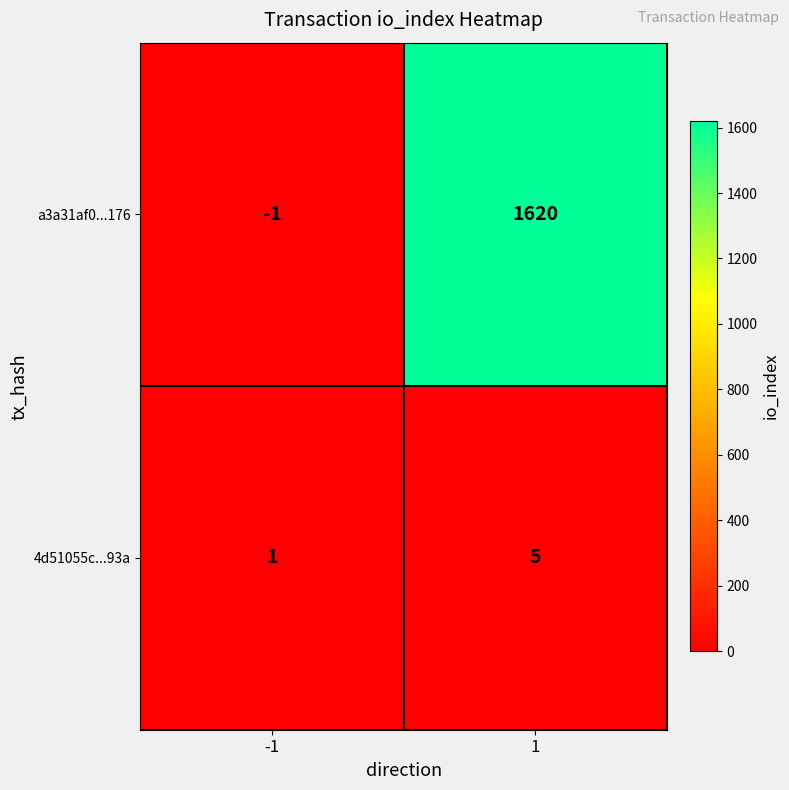

What is the difference between the 4d51055c...93a values at -1 and 1?

4